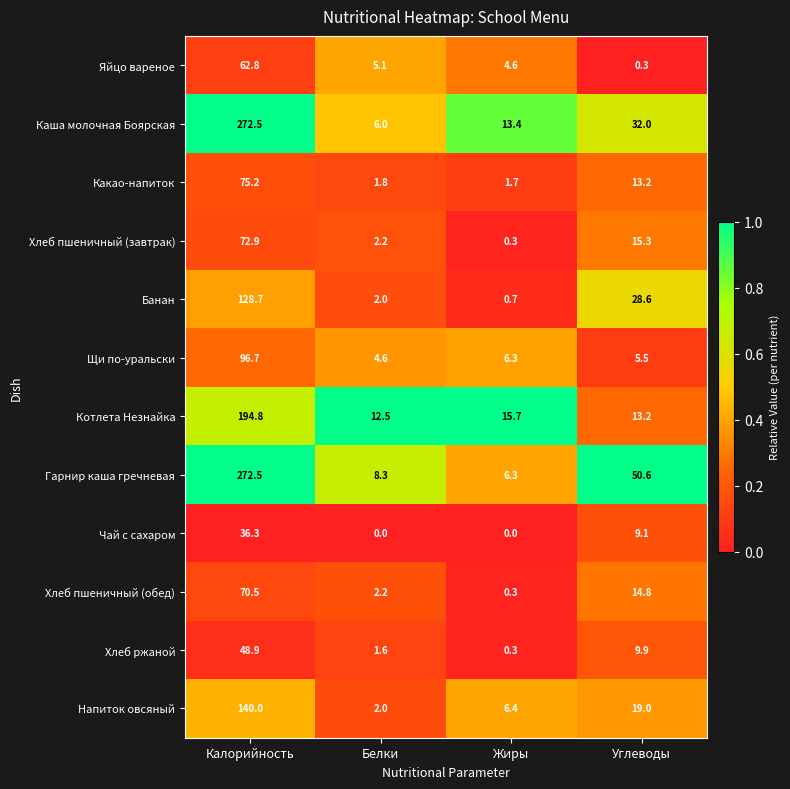

True or false: Чай с сахаром has a value of 9.1 at Углеводы.

True